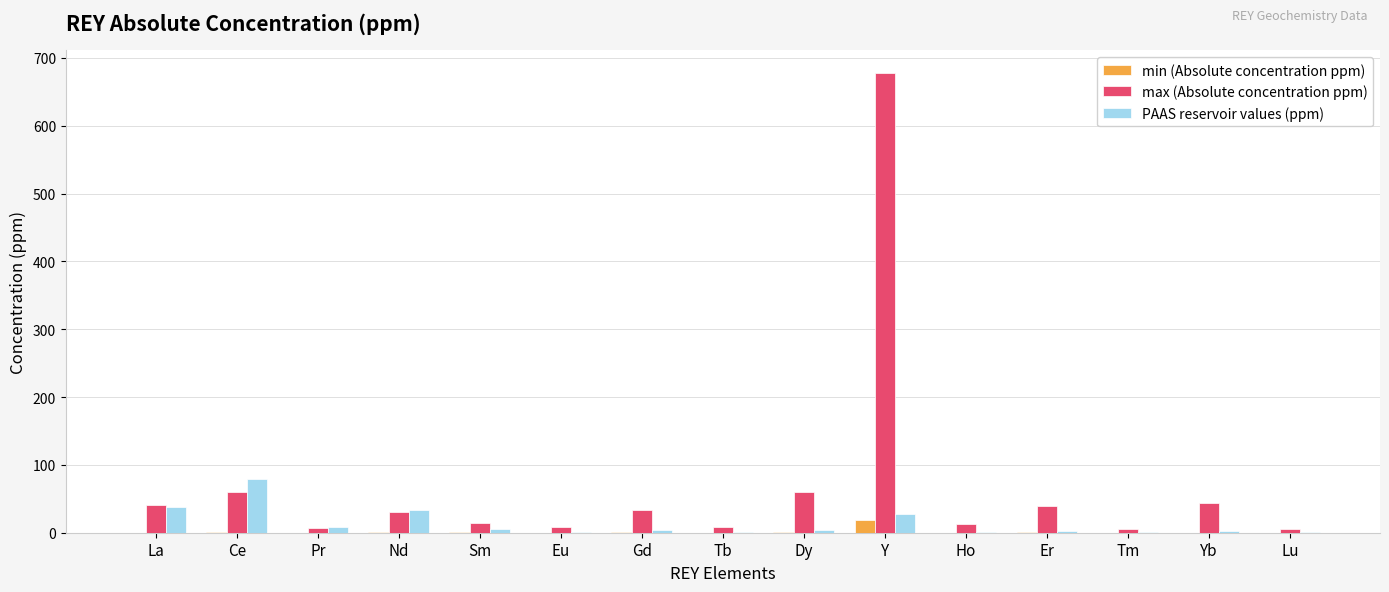

At which category is the sum across all series the highest?

Y